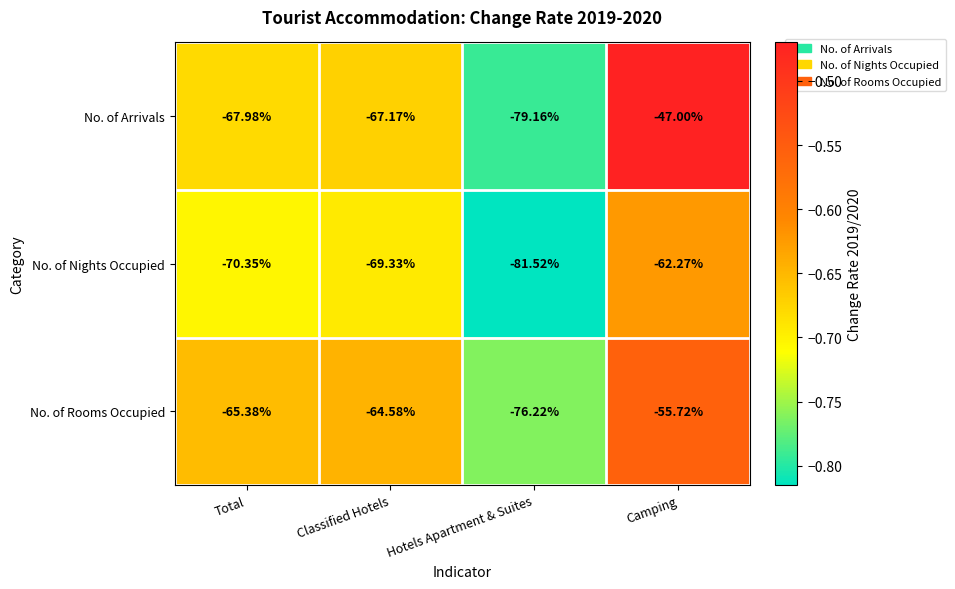

Which series has the largest total across all categories?

No. of Arrivals